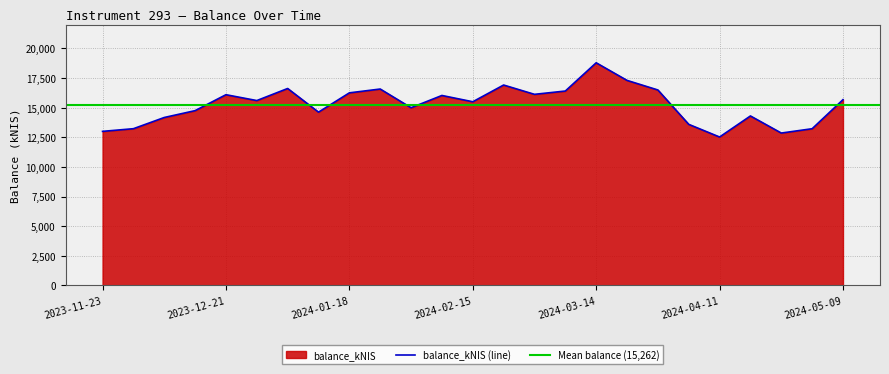

Count the number of categories in the chart.

25